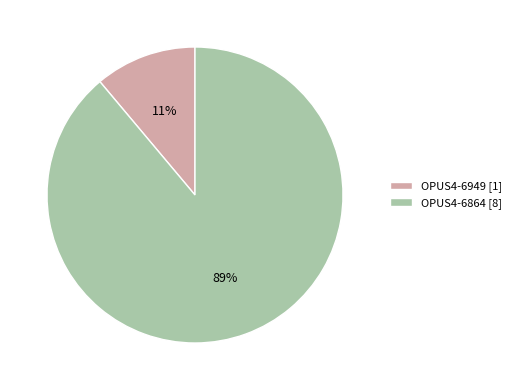

Which slice is the smallest?

OPUS4-6949